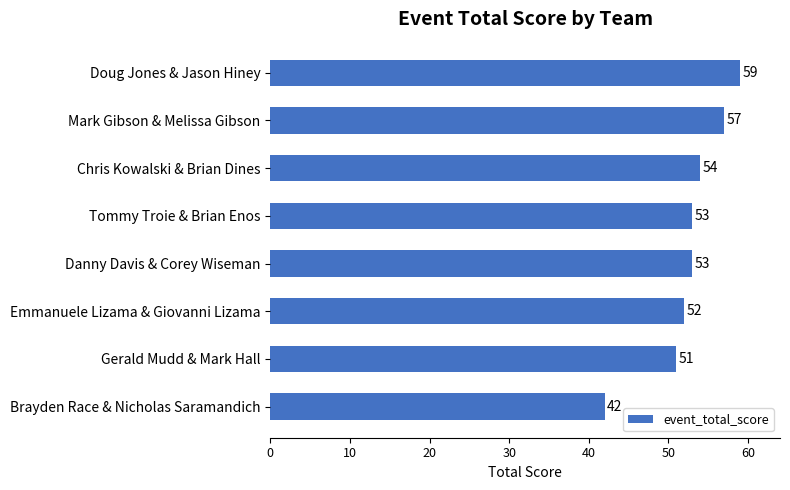

What is the difference between the second highest and second lowest values?

6